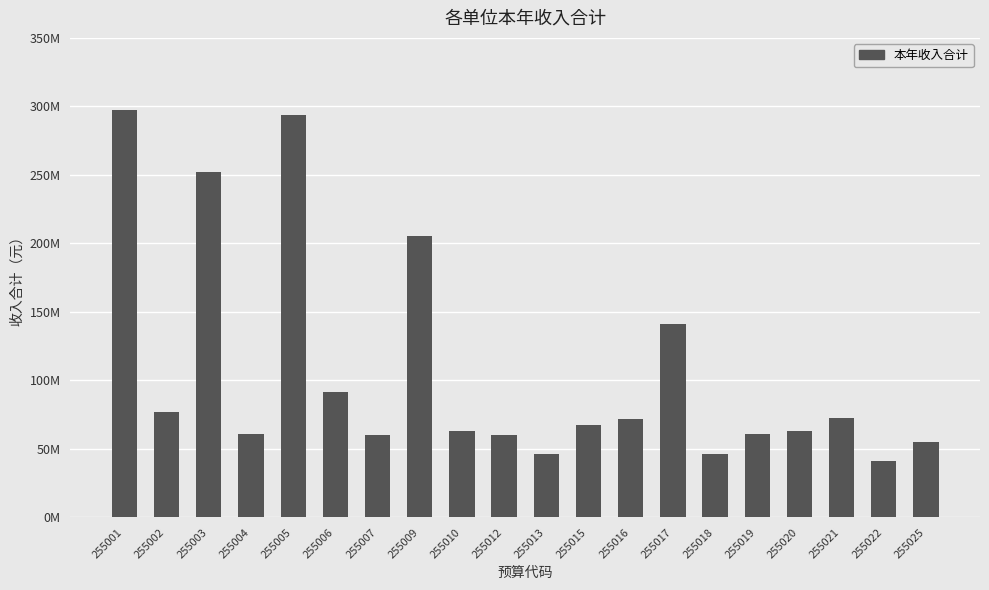

Are the bars horizontal?

No